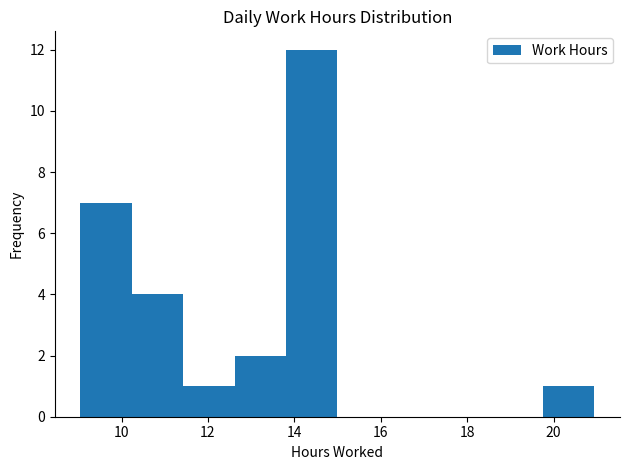

Which range on the x-axis has the tallest bar?

13.8 to 15.0